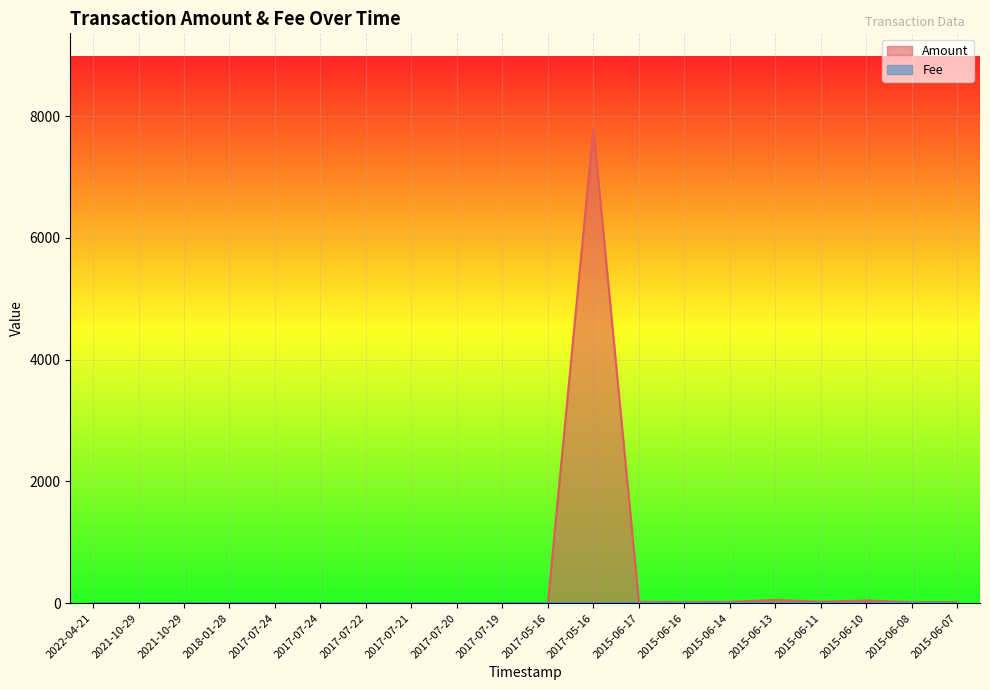

What is the label of the 16th point from the right?

2017-07-24